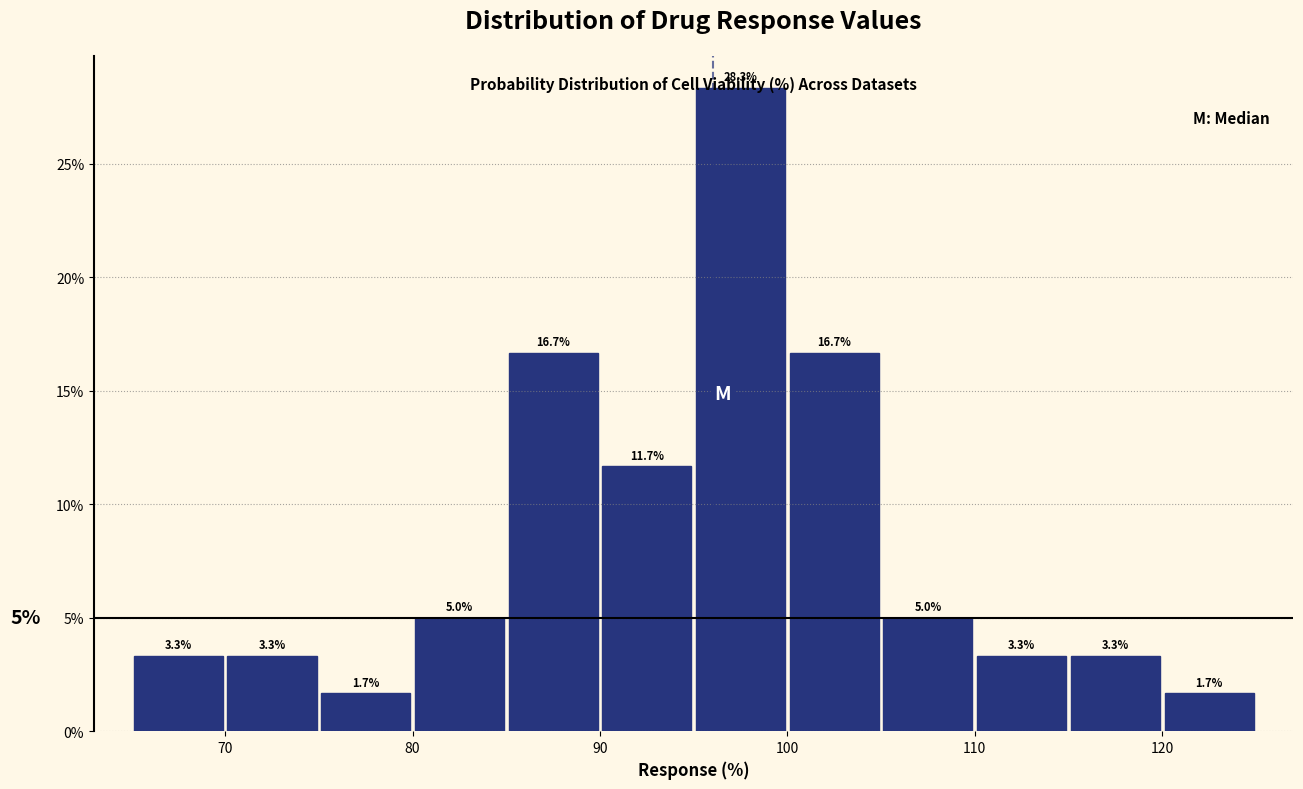

What is the height of the bar covering 120 to 125 on the x-axis?

1.7